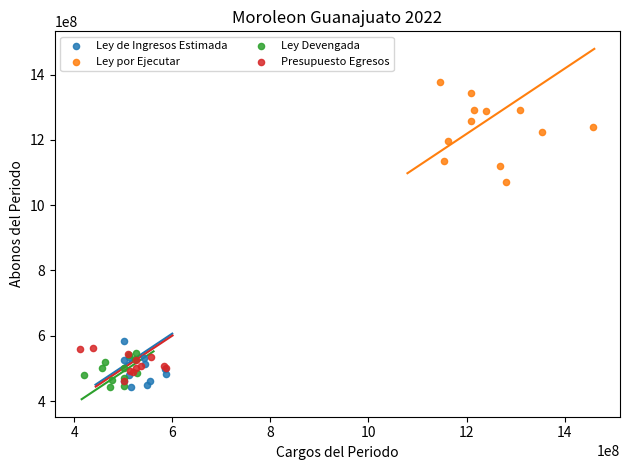

Which series contains the highest Y value?

Ley por Ejecutar